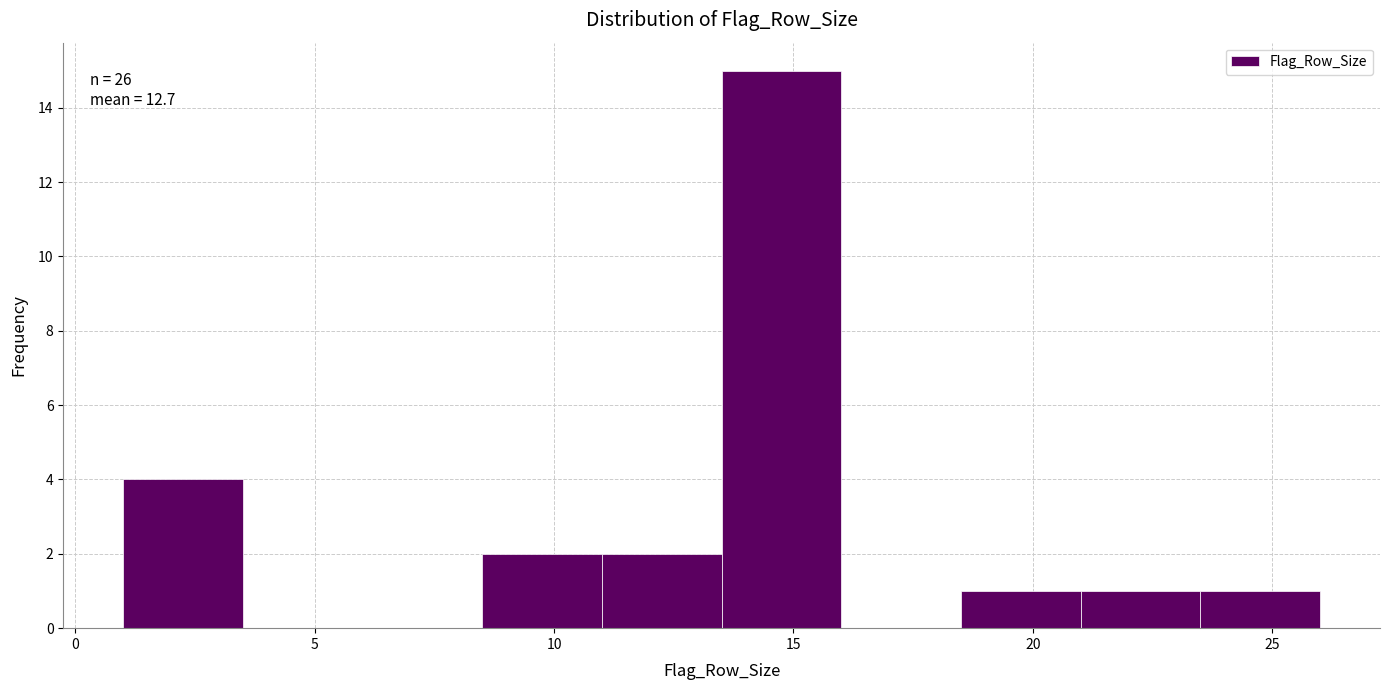

Which range on the x-axis has the tallest bar?

13.5 to 16.0